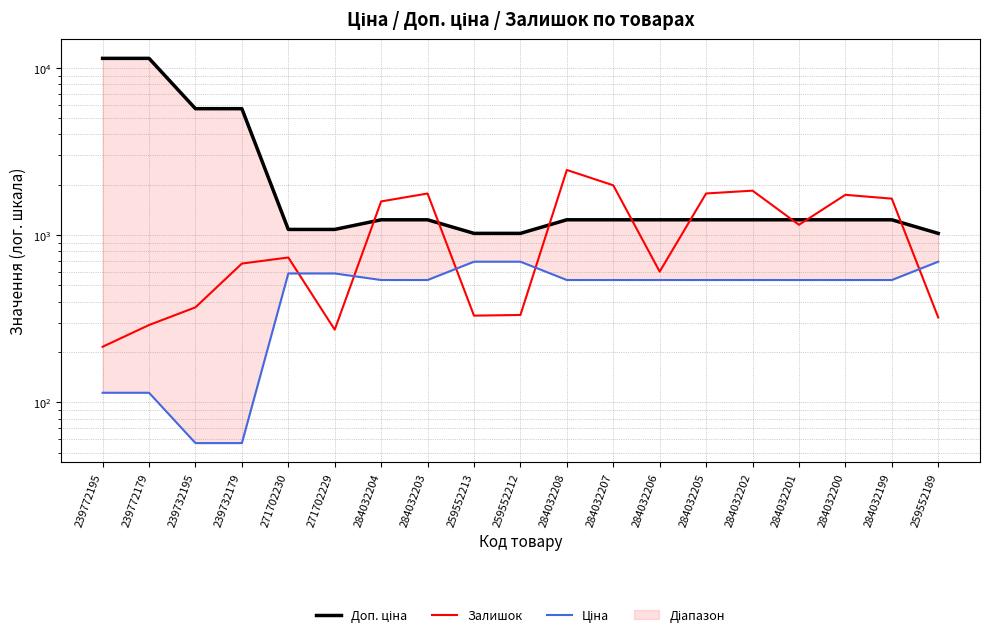

The value of Ціна at 259552213 is 962.1. True or false?

False